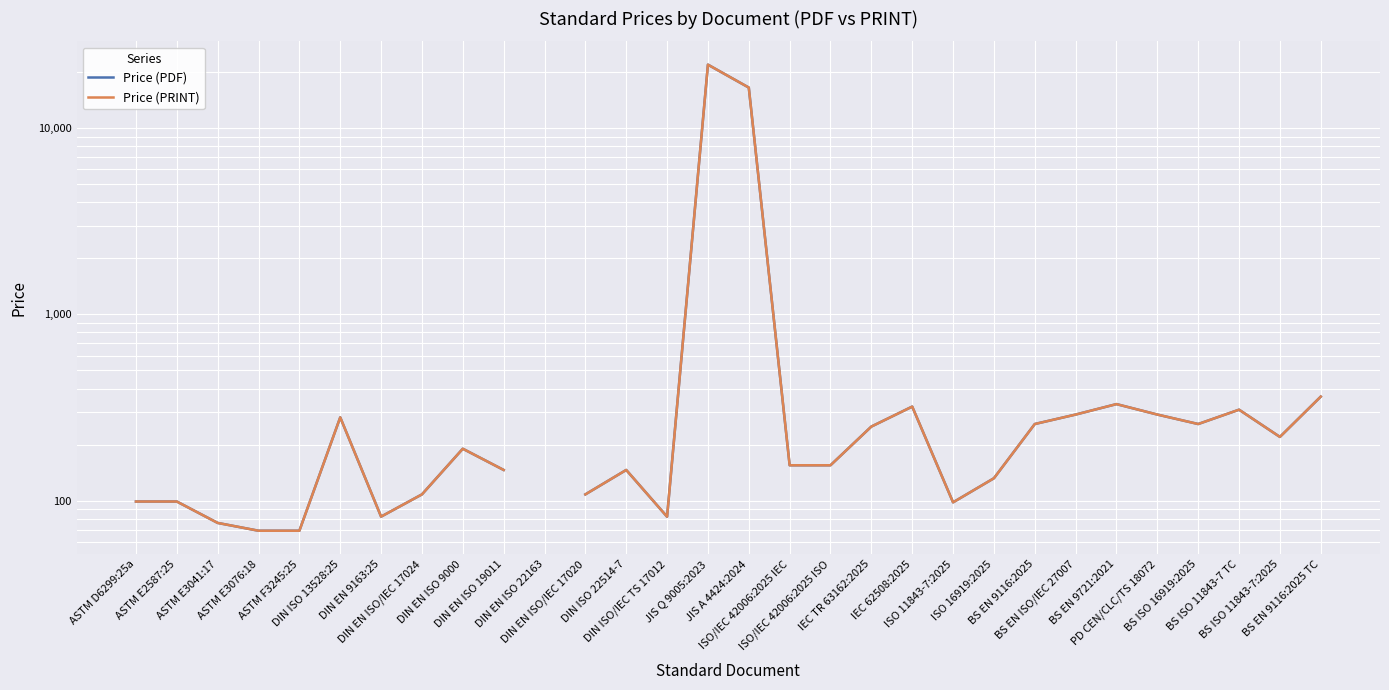

True or false: Price (PDF) and Price (PRINT) cross at least once.

False